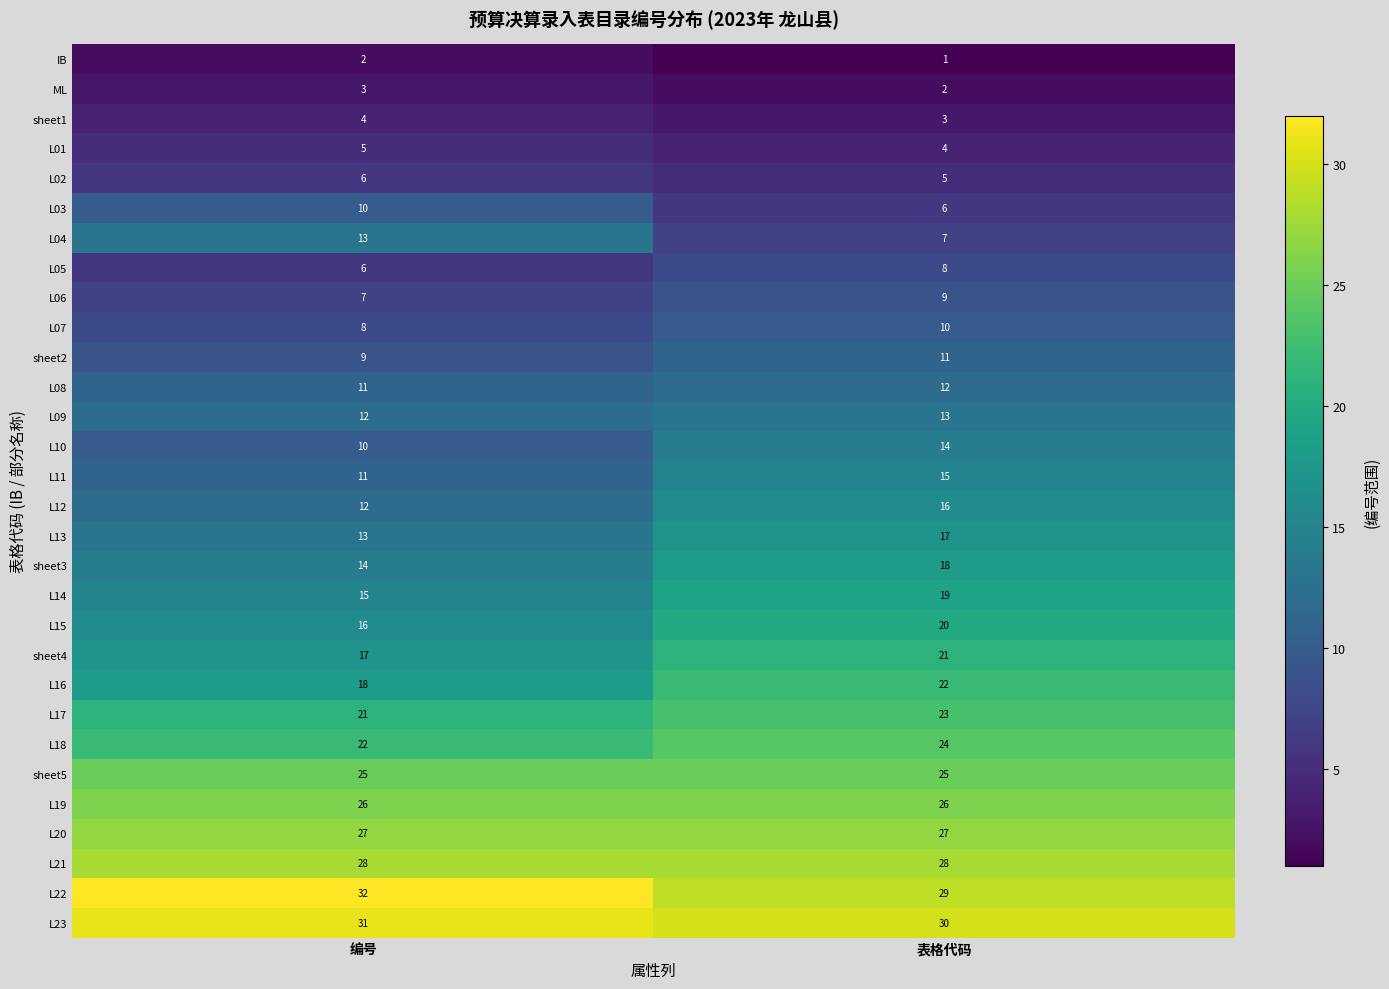

What is the difference between the highest and lowest values at 表格代码?

29